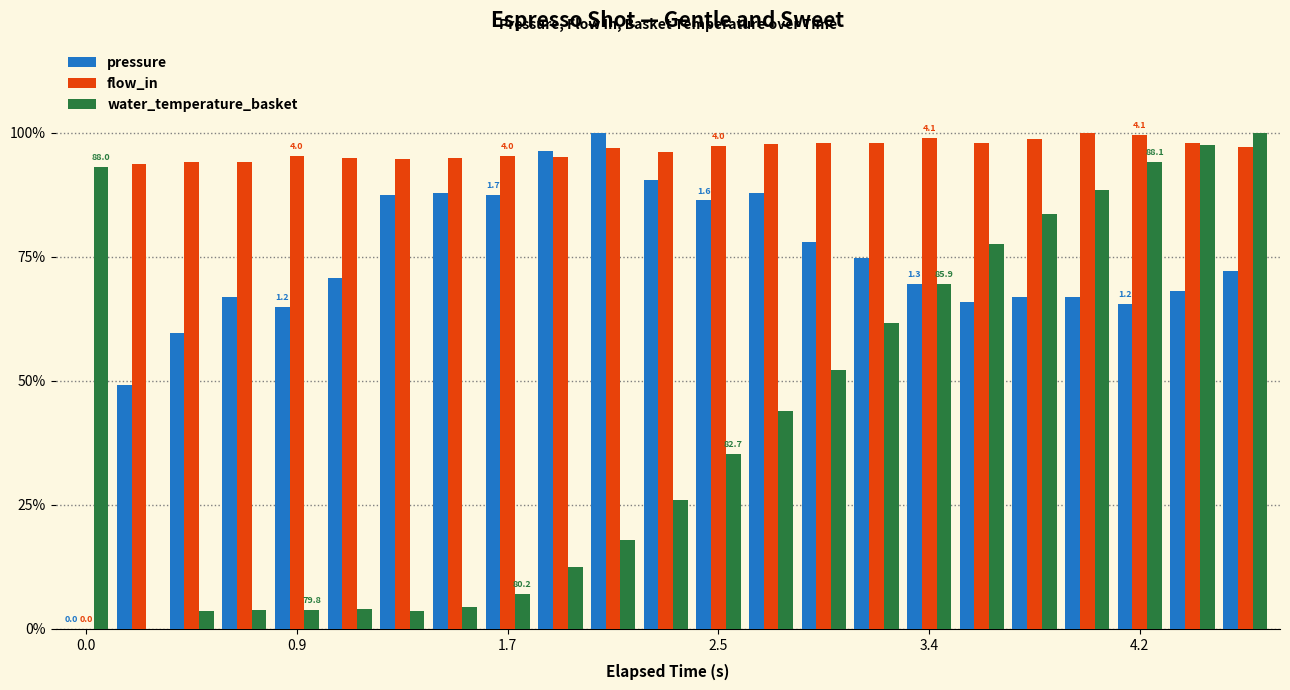

What are all the series names shown in the legend?

pressure, flow_in, water_temperature_basket